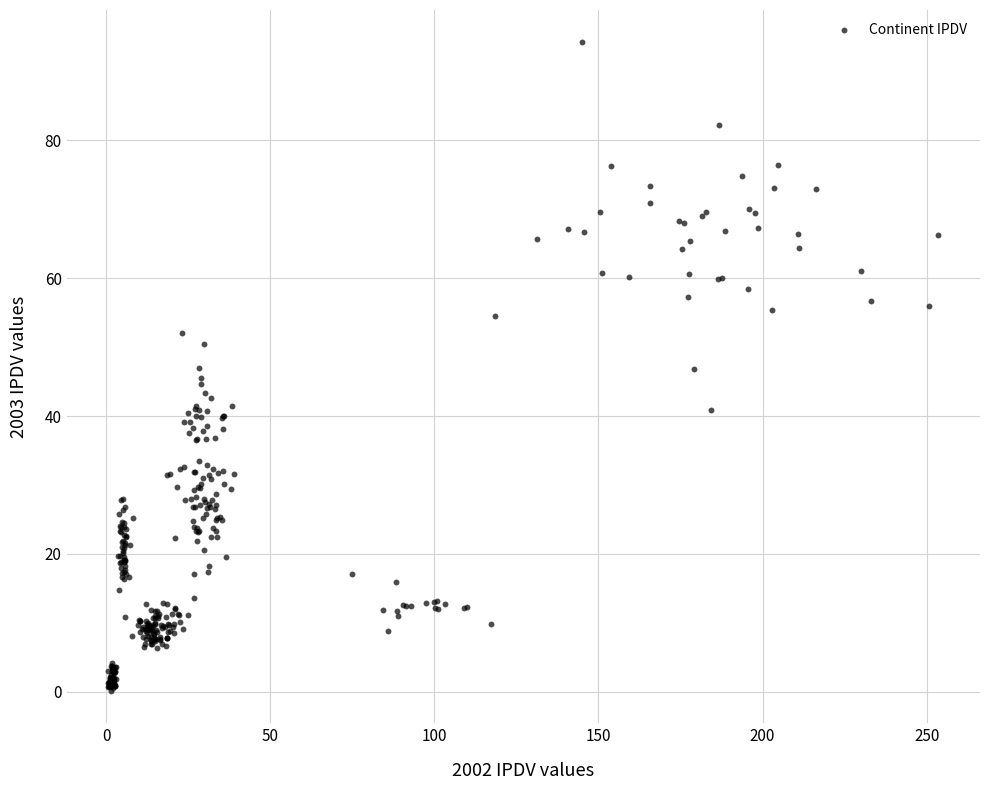

What is the range of Y values (max minus min)?

94.1